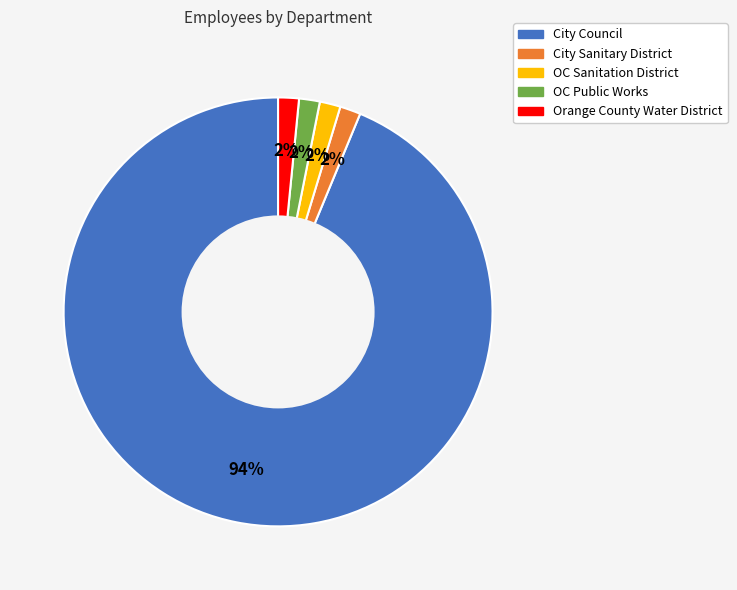

Which has a higher value, City Council or City Sanitary District?

City Council